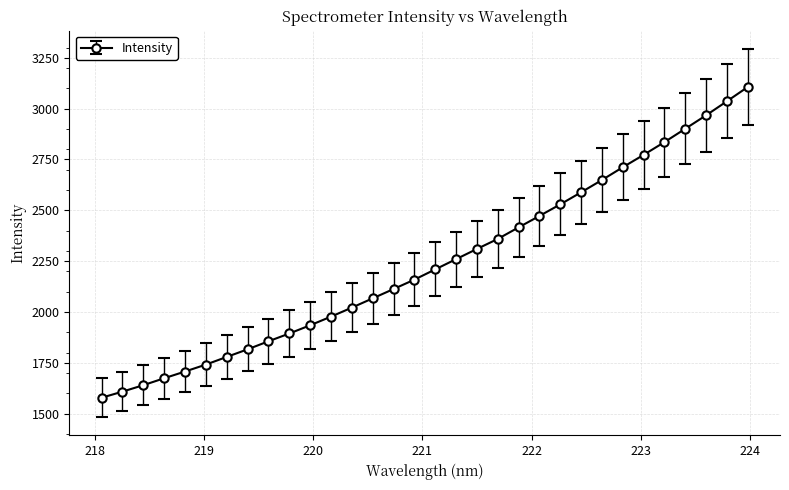

Does the chart display data point markers on the line(s)?

Yes